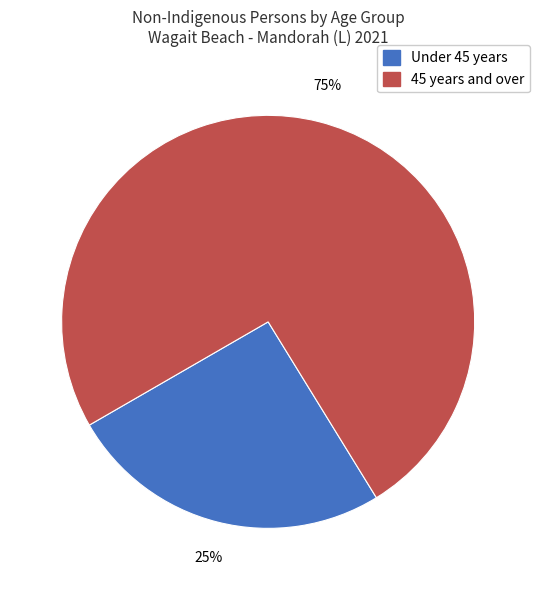

Is there a majority slice in this chart?

Yes